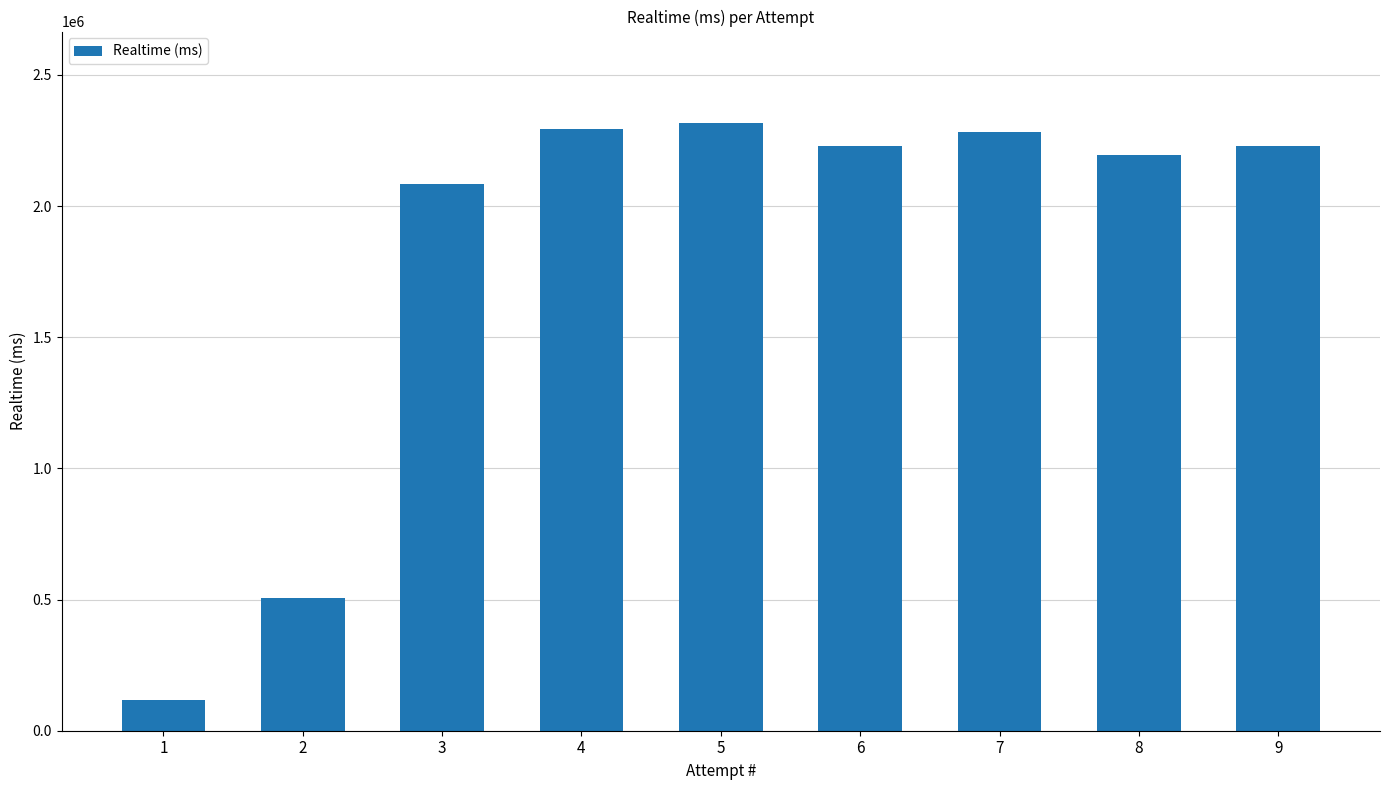

Where is the data nearest to the value 1216835?

2